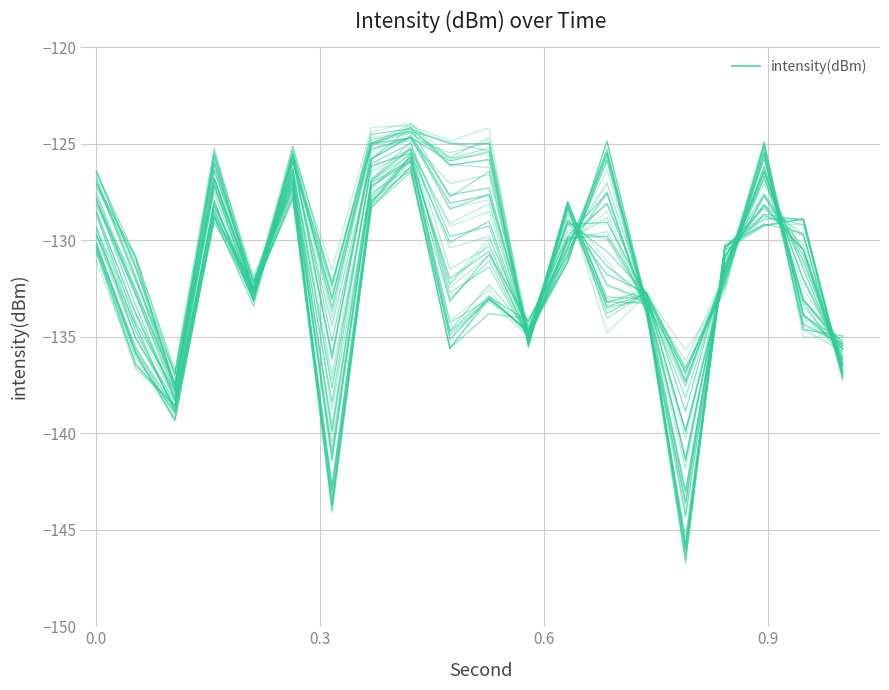

True or false: the data shows -208.1 at 11.

False